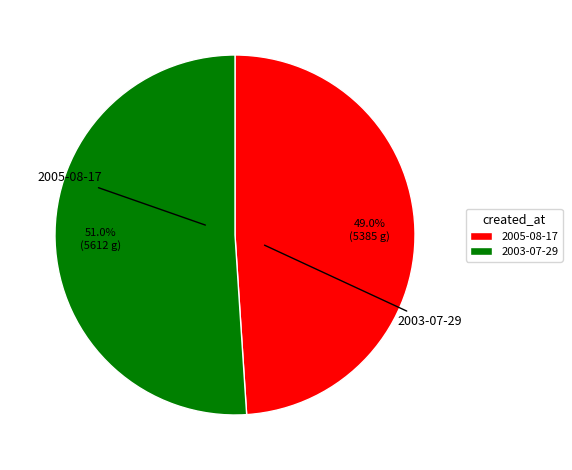

Count the number of slices in the pie.

2